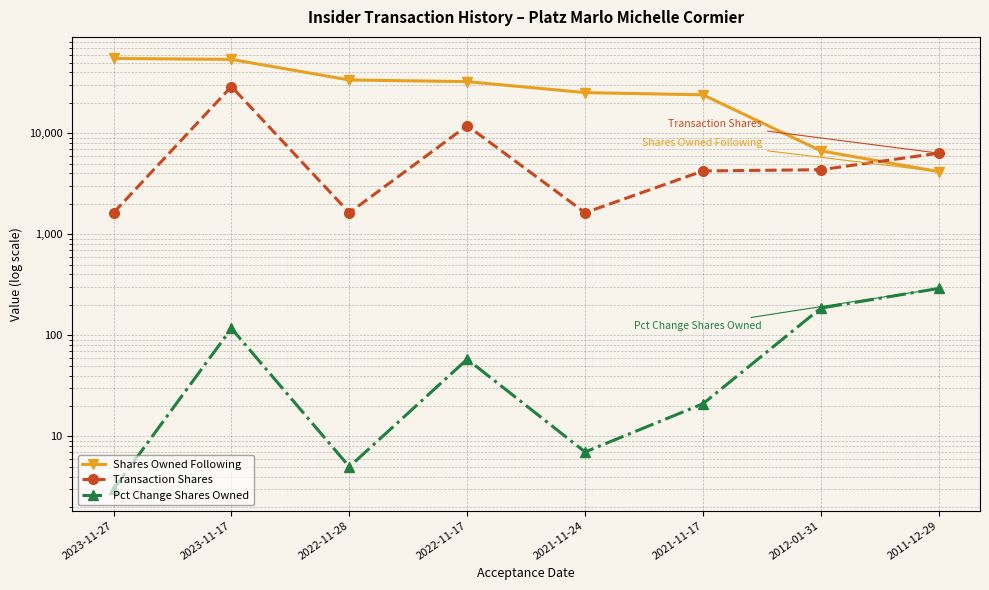

At which label does Shares Owned Following first exceed 32430?

2023-11-27